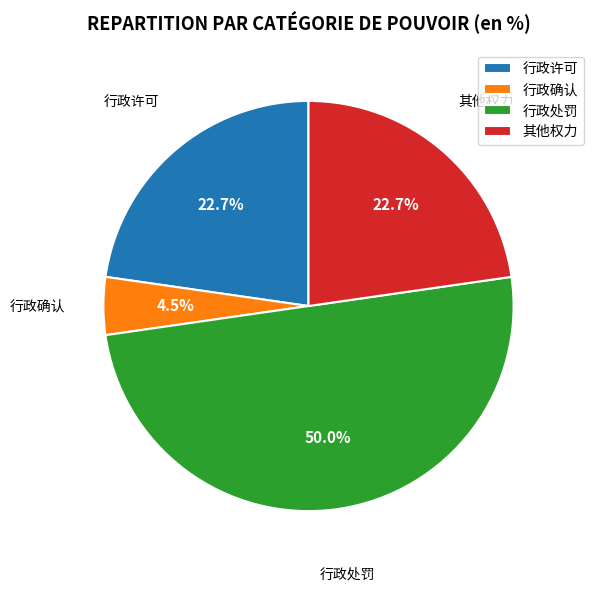

To the nearest percent, what portion does 行政处罚 represent?

50%